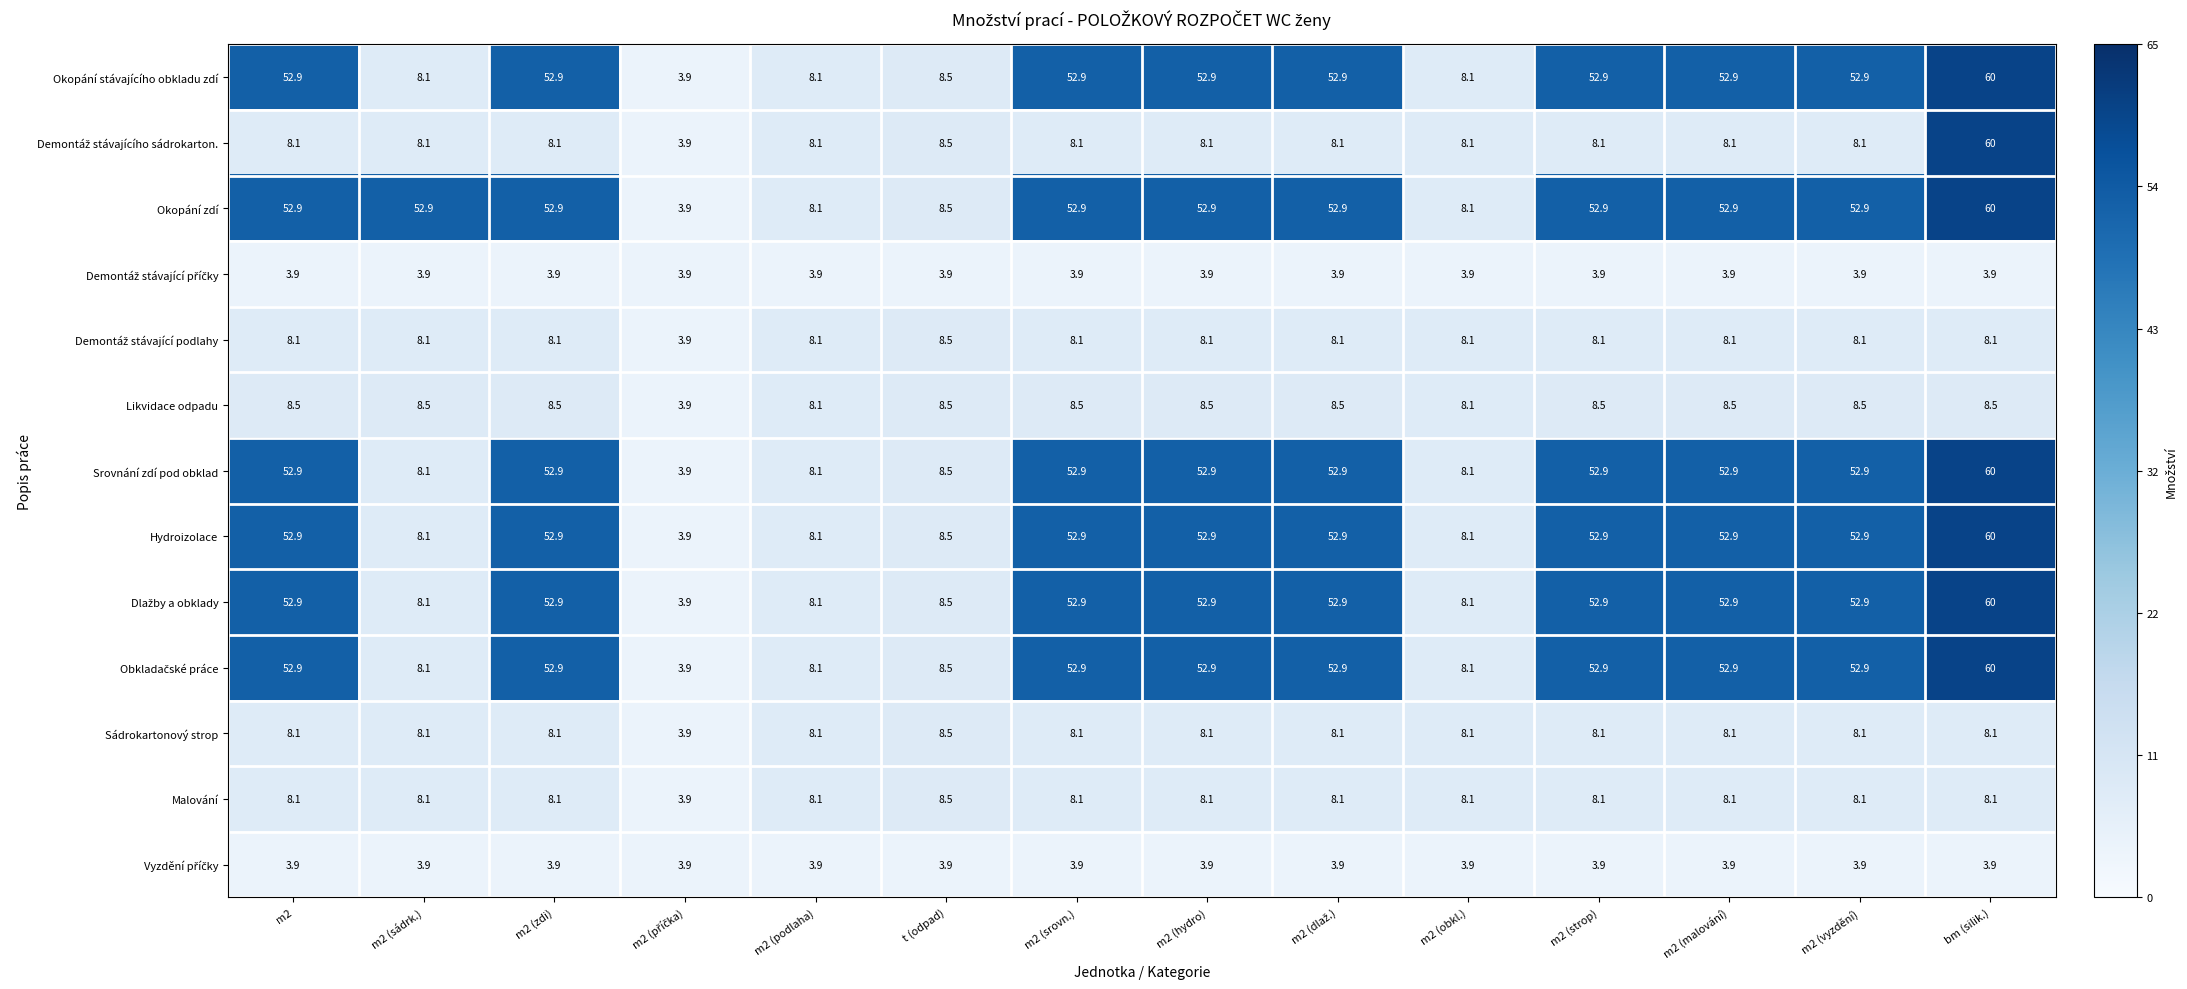

At which category does the chart reach its peak across all series?

bm (silik.)